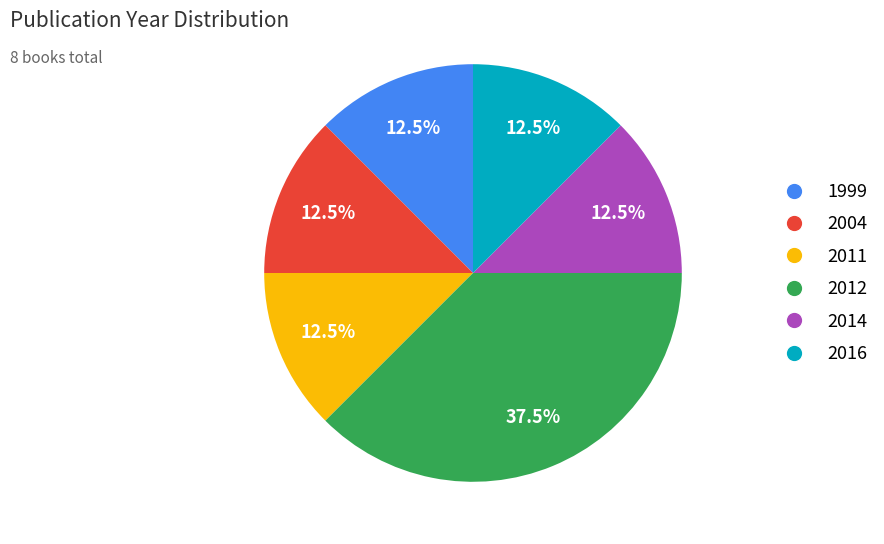

Does any single category account for the majority?

No